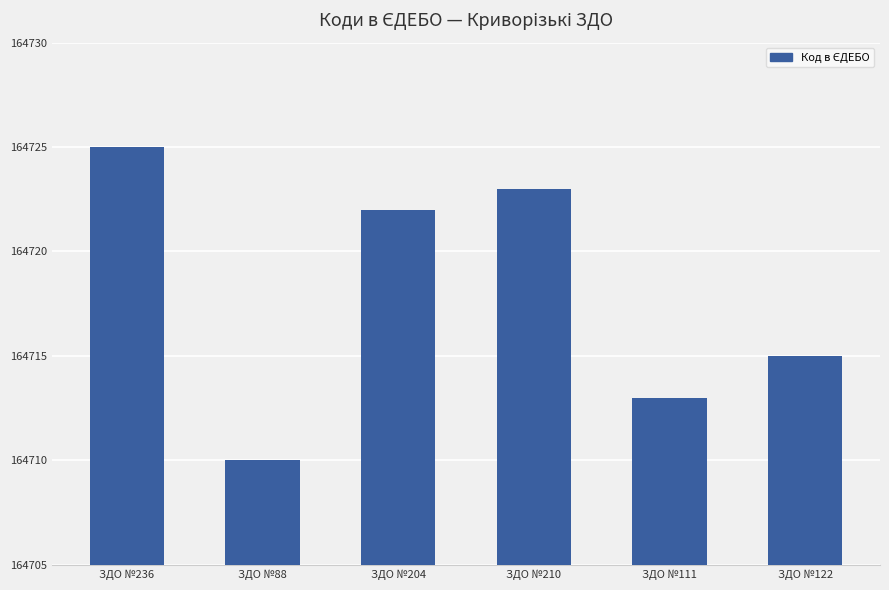

At which label does the data first exceed 164722?

ЗДО №236